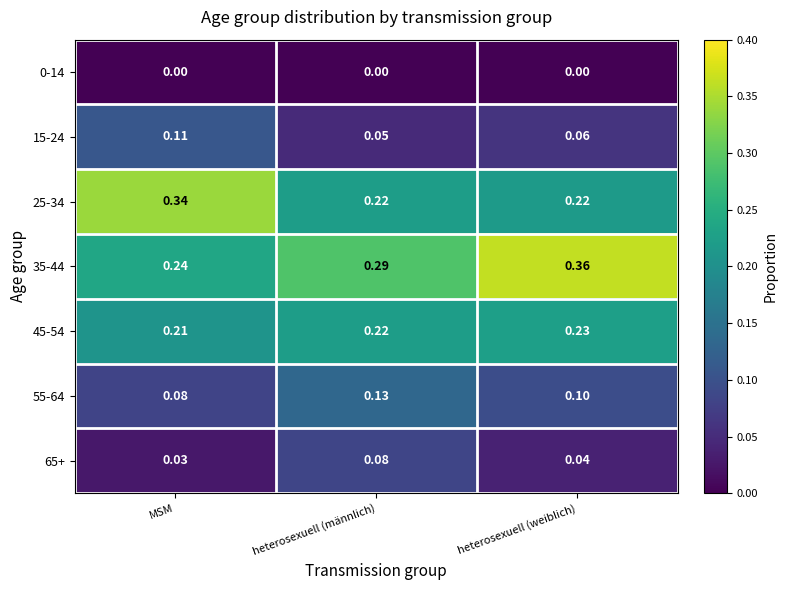

At which label does 35-44 reach its minimum?

MSM